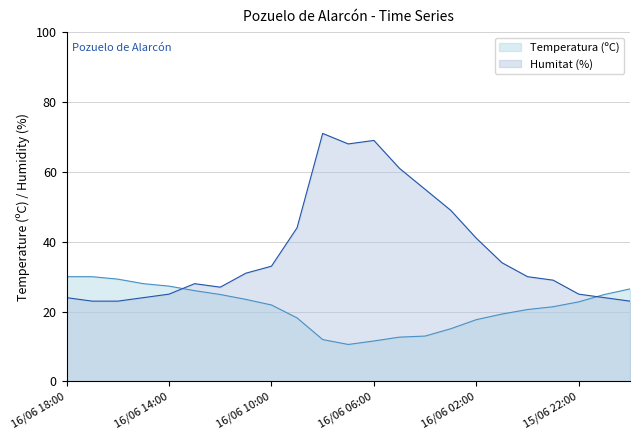

List the series in order of their overall mean, highest first.

Humitat (%), Temperatura (ºC)